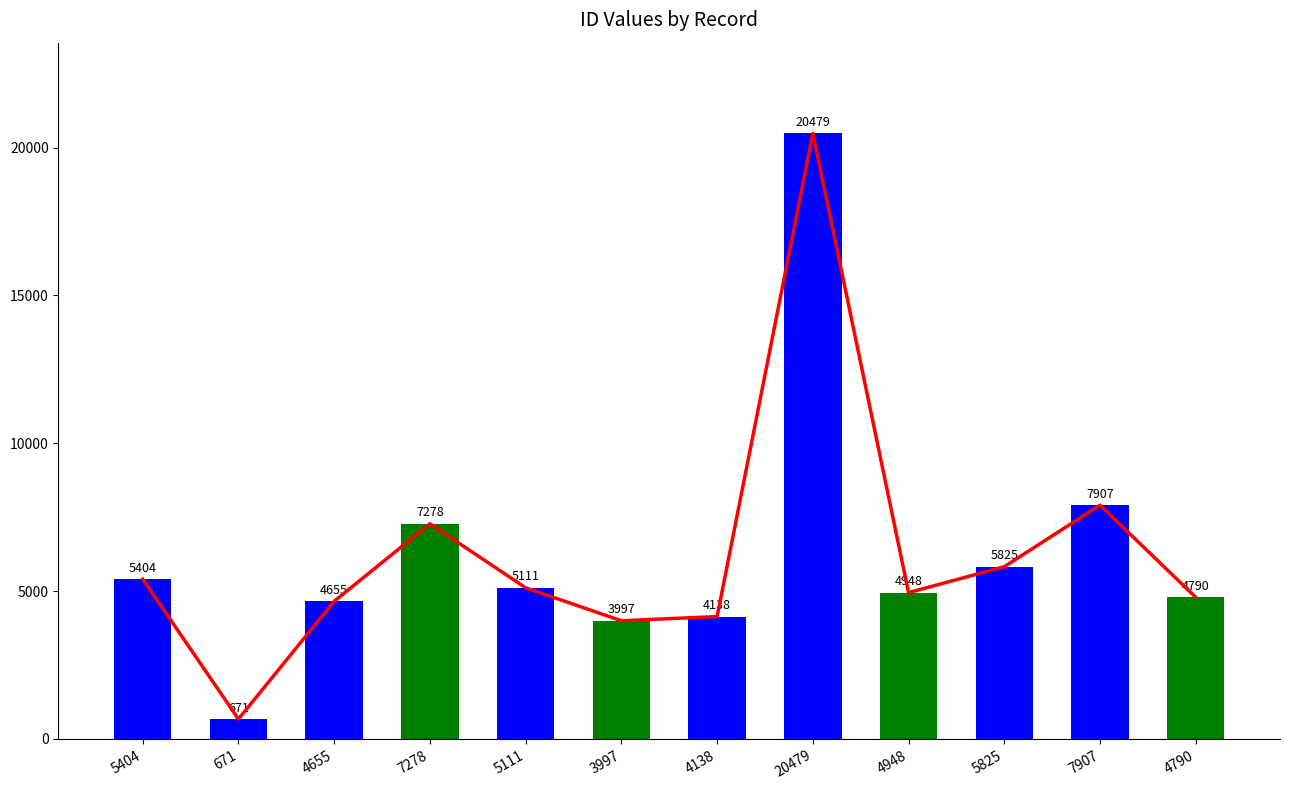

Rank the categories by trend value from highest to lowest.

20479, 7907, 7278, 5825, 5404, 5111, 4948, 4790, 4655, 4138, 3997, 671